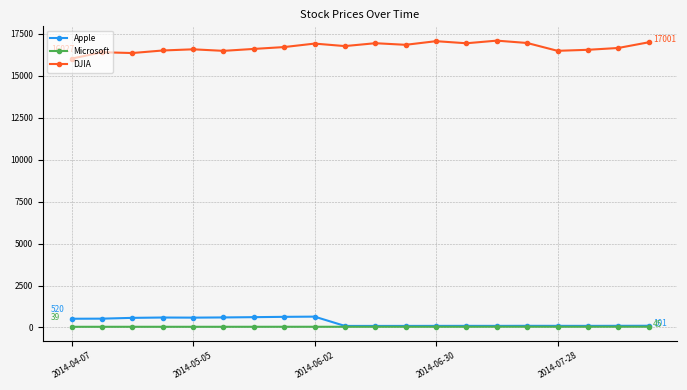

True or false: Microsoft and DJIA intersect in this chart.

False